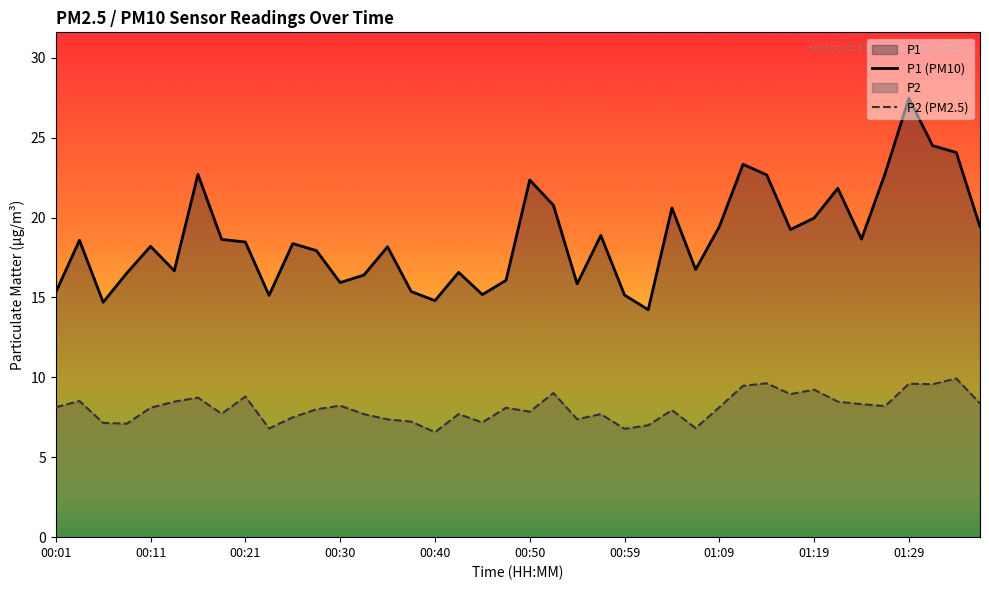

Which category has the highest value in the P1 (PM10) series?

01:29